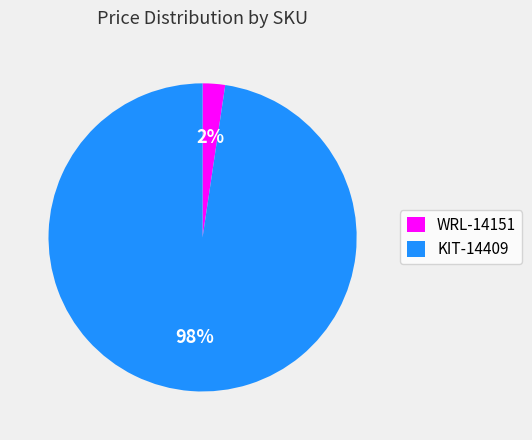

Is the sum of 2% and 98% greater than half?

Yes